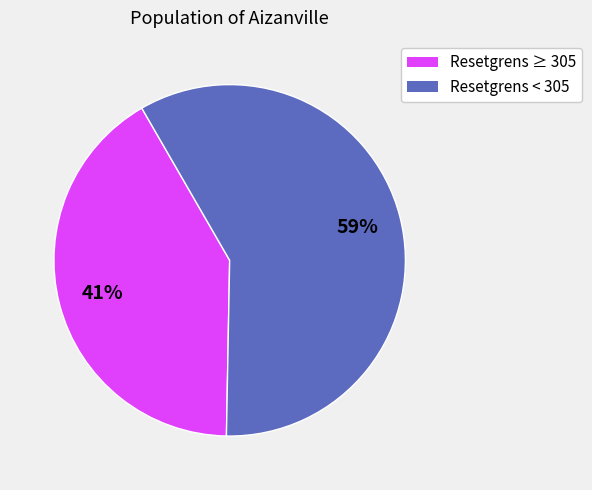

To the nearest percent, what is the average slice percentage?

50%